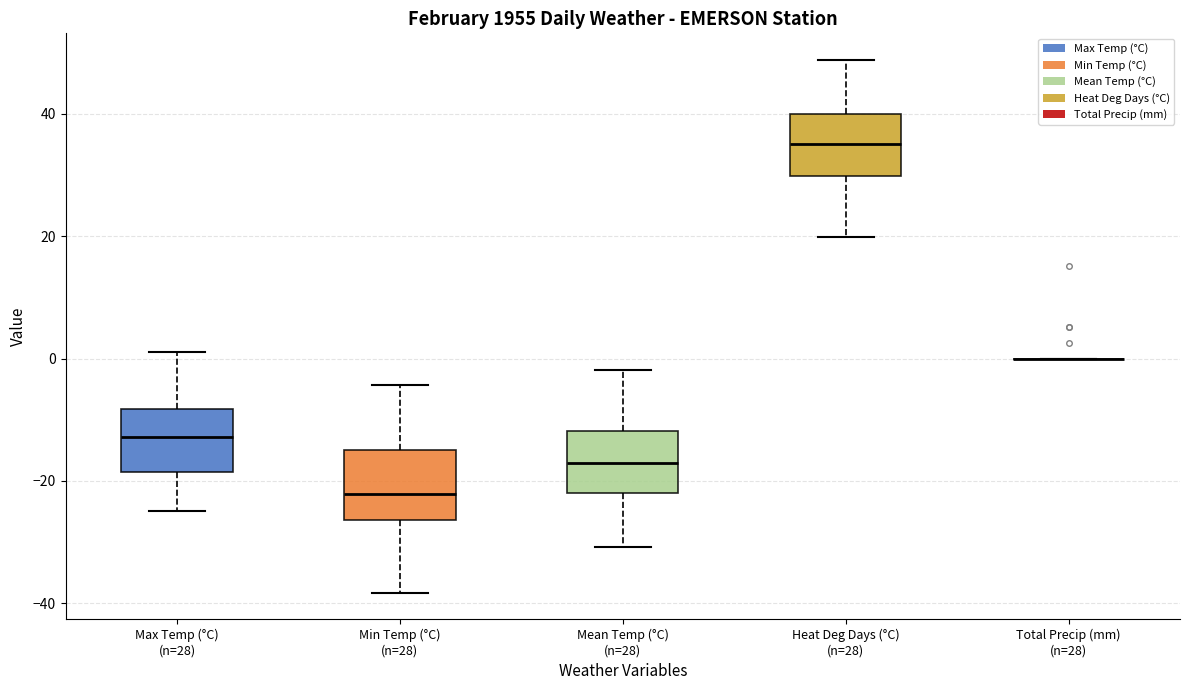

Reading left to right, read every box against the y-axis: the position of its median line, the range the box covers, and the ends of its whiskers. The values are not printed on the chart, so give them approximately, as read against the axis.

Max Temp (°C) (n=28): median -12, box -18 to -8, whiskers -24 to 2
Min Temp (°C) (n=28): median -22, box -26 to -14, whiskers -38 to -4
Mean Temp (°C) (n=28): median -18, box -22 to -12, whiskers -30 to -2
Heat Deg Days (°C) (n=28): median 36, box 30 to 40, whiskers 20 to 48
Total Precip (mm) (n=28): box collapsed to a line at 0, whiskers 0 to 0